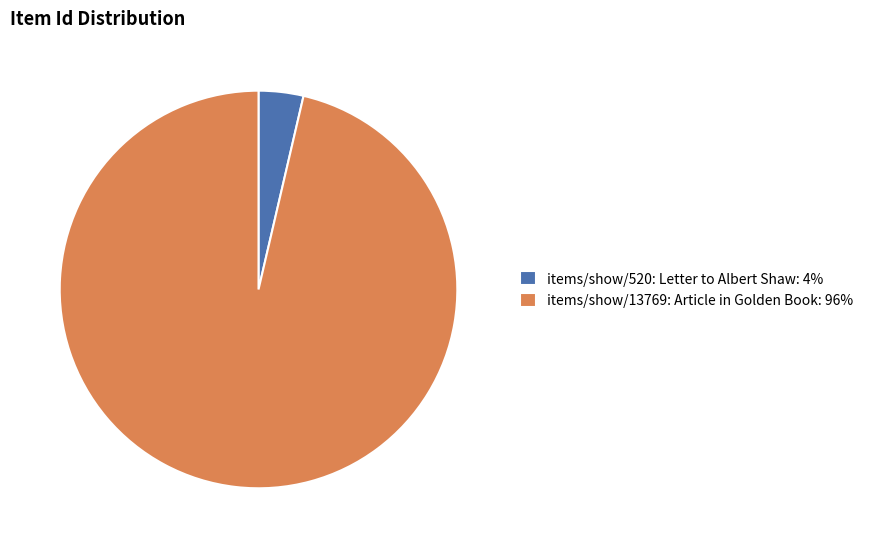

What is the majority slice?

items/show/13769: Article in Golden Book